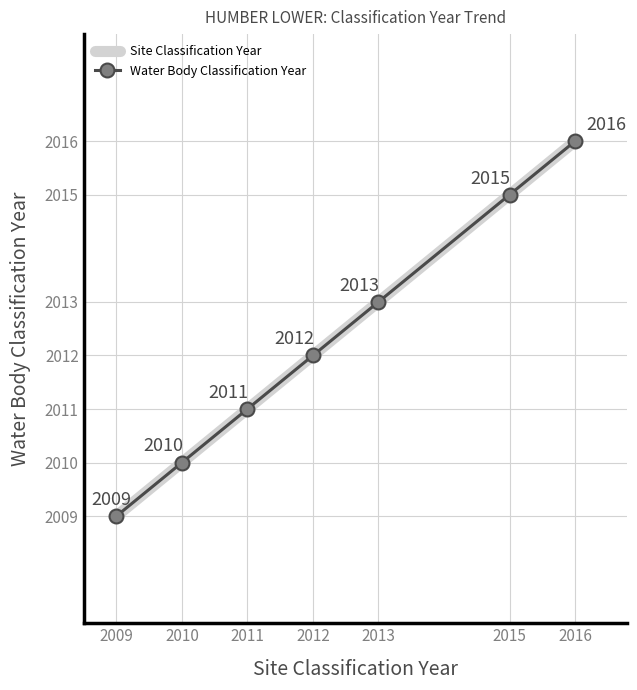

True or false: Water Body Classification Year and Site Classification Year cross at least once.

False